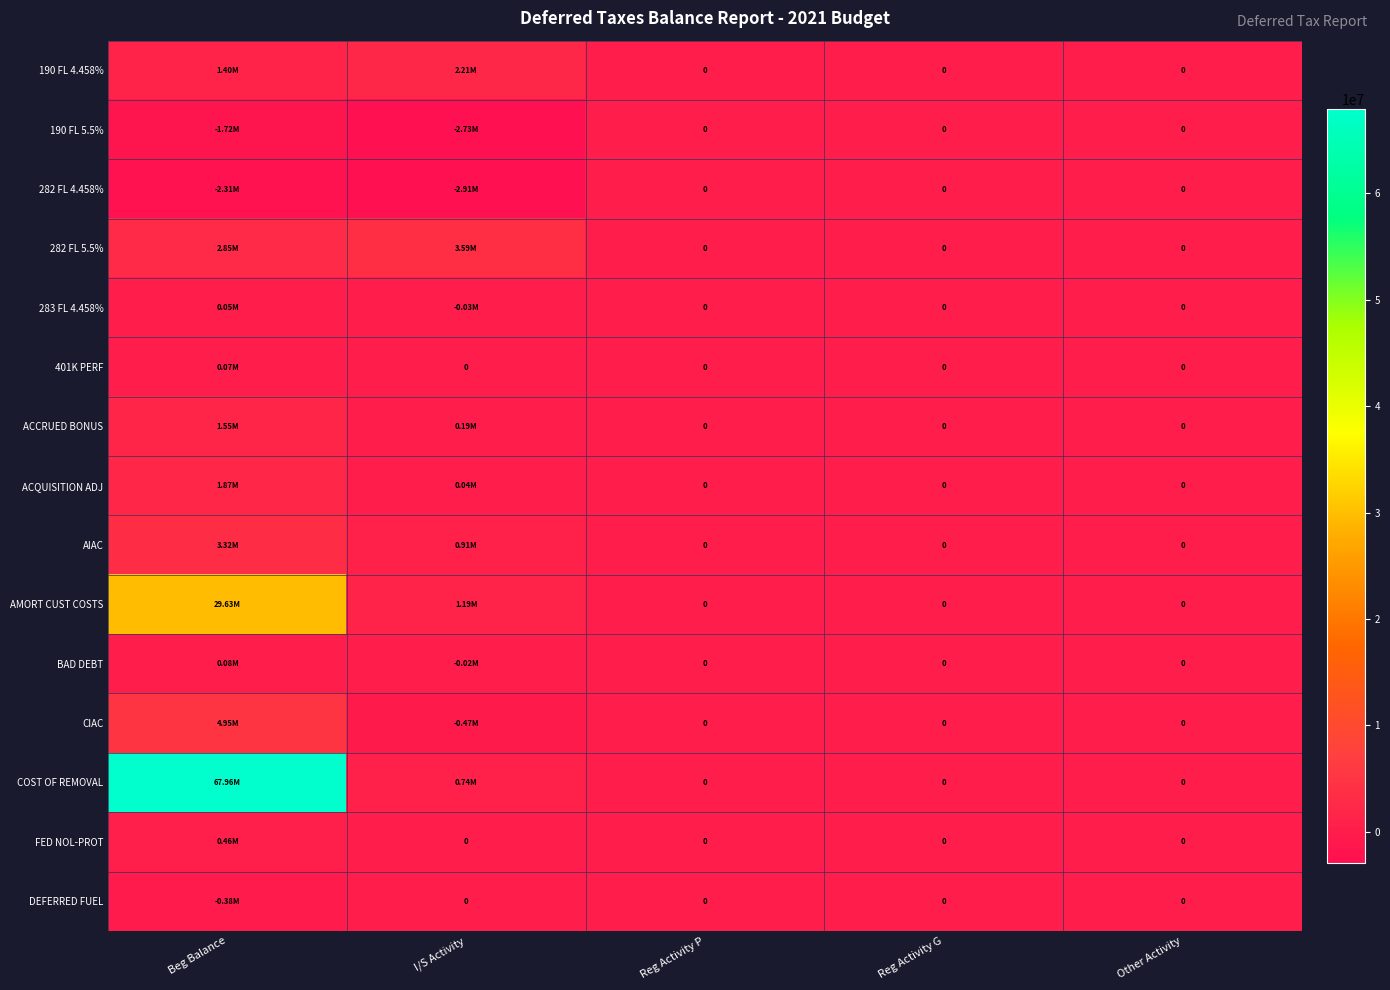

Which series has the largest total across all categories?

COST OF REMOVAL